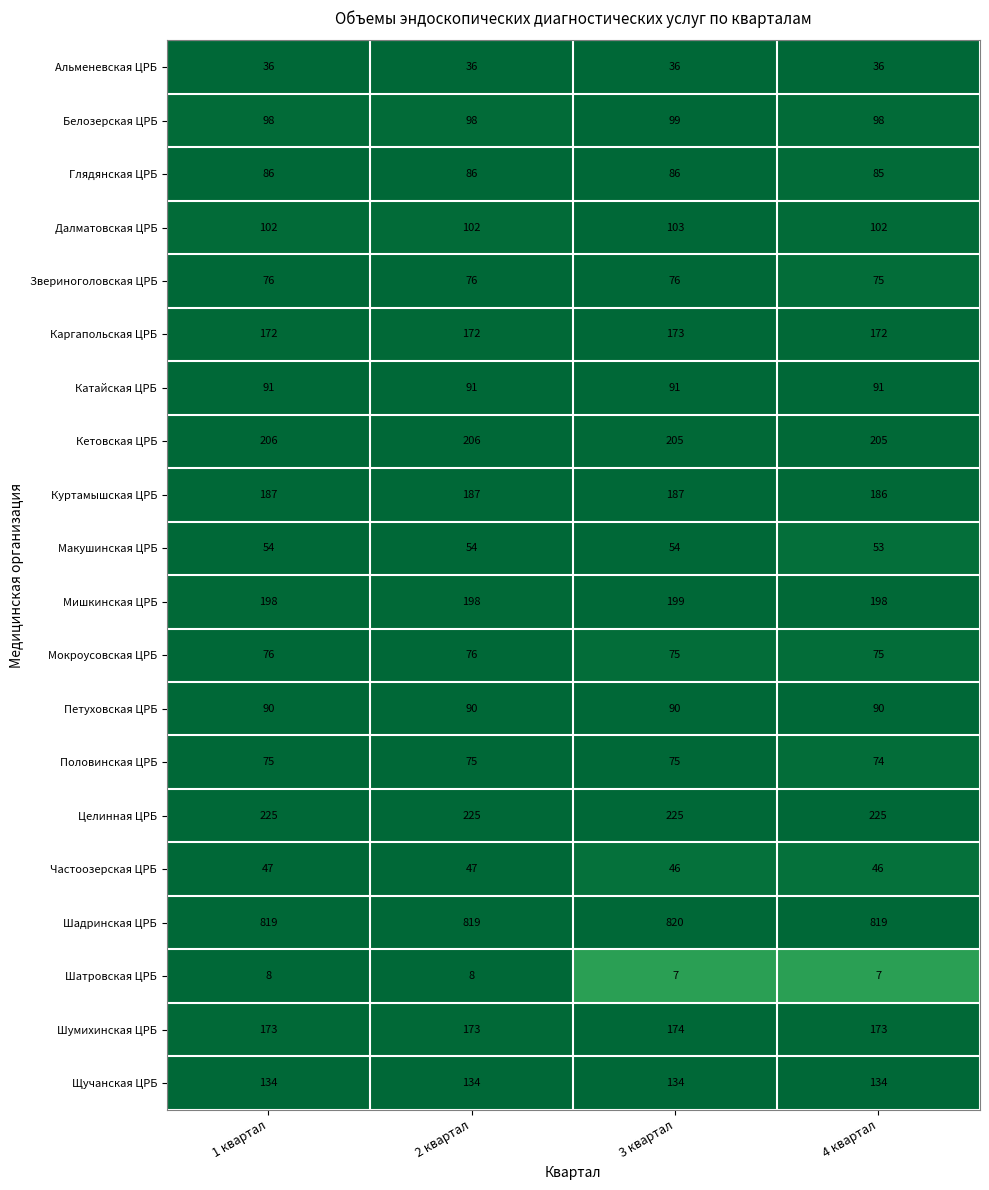

What is the sum of the Щучанская ЦРБ values at 1 квартал and 4 квартал?

268